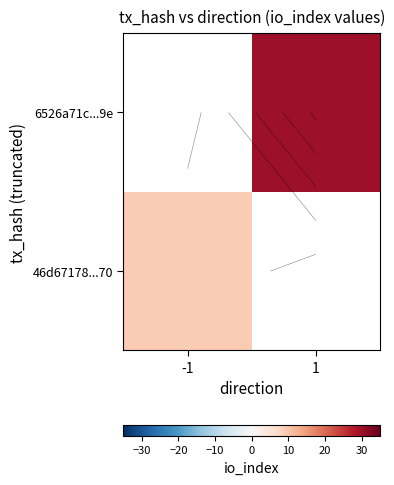

List the series in order of their peak value, highest first.

46d67178...70, 6526a71c...9e